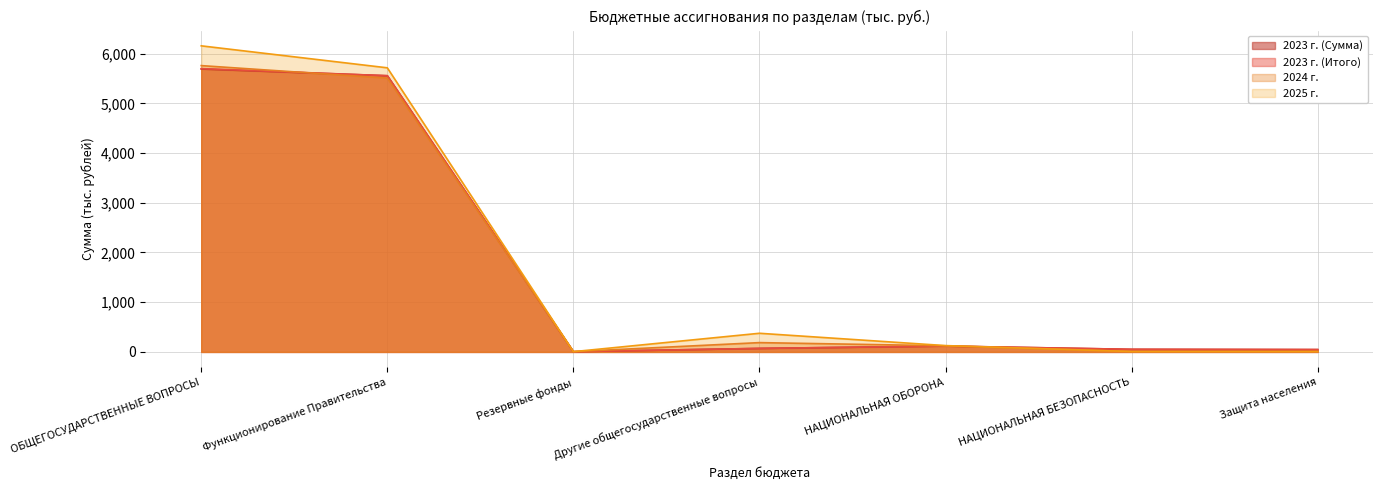

Reading left to right, what are all the values shown in this chart?

2023 г. (Сумма): ОБЩЕГОСУДАРСТВЕННЫЕ ВОПРОСЫ=5691.1	Функционирование Правительства=5556.1	Резервные фонды=5.0	Другие общегосударственные вопросы=70.4	НАЦИОНАЛЬНАЯ ОБОРОНА=117.6	НАЦИОНАЛЬНАЯ БЕЗОПАСНОСТЬ=52.0	Защита населения=47.0
2023 г. (Итого): ОБЩЕГОСУДАРСТВЕННЫЕ ВОПРОСЫ=5699.2	Функционирование Правительства=5556.1	Резервные фонды=5.0	Другие общегосударственные вопросы=70.4	НАЦИОНАЛЬНАЯ ОБОРОНА=117.6	НАЦИОНАЛЬНАЯ БЕЗОПАСНОСТЬ=52.0	Защита населения=47.0
2024 г.: ОБЩЕГОСУДАРСТВЕННЫЕ ВОПРОСЫ=5759.7	Функционирование Правительства=5508.0	Резервные фонды=5.0	Другие общегосударственные вопросы=187.1	НАЦИОНАЛЬНАЯ ОБОРОНА=122.8	НАЦИОНАЛЬНАЯ БЕЗОПАСНОСТЬ=7.6	Защита населения=7.6
2025 г.: ОБЩЕГОСУДАРСТВЕННЫЕ ВОПРОСЫ=6157.3	Функционирование Правительства=5715.2	Резервные фонды=5.0	Другие общегосударственные вопросы=374.9	НАЦИОНАЛЬНАЯ ОБОРОНА=127.0	НАЦИОНАЛЬНАЯ БЕЗОПАСНОСТЬ=7.9	Защита населения=7.9